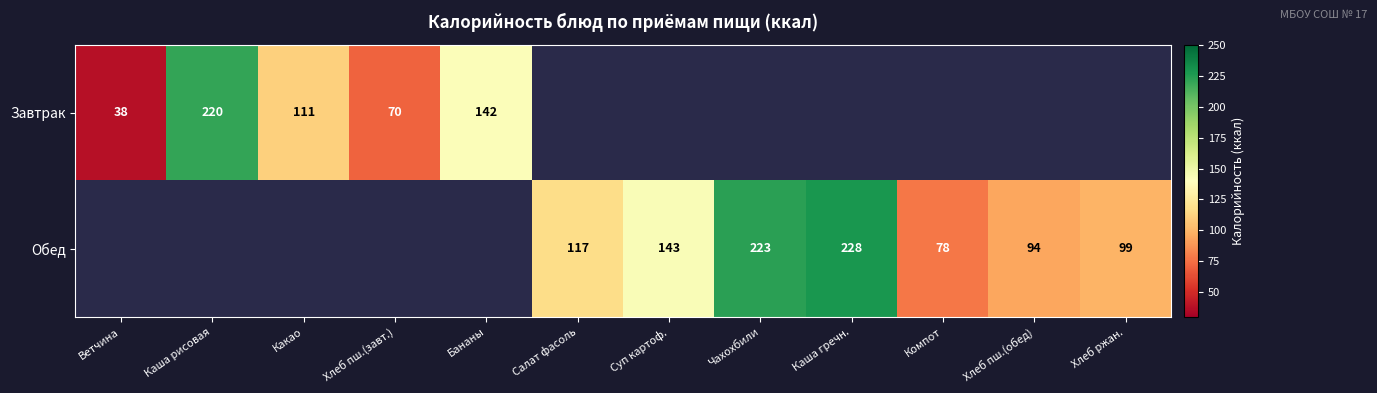

The Обед series shows 146 at Хлеб ржан.. True or false?

False